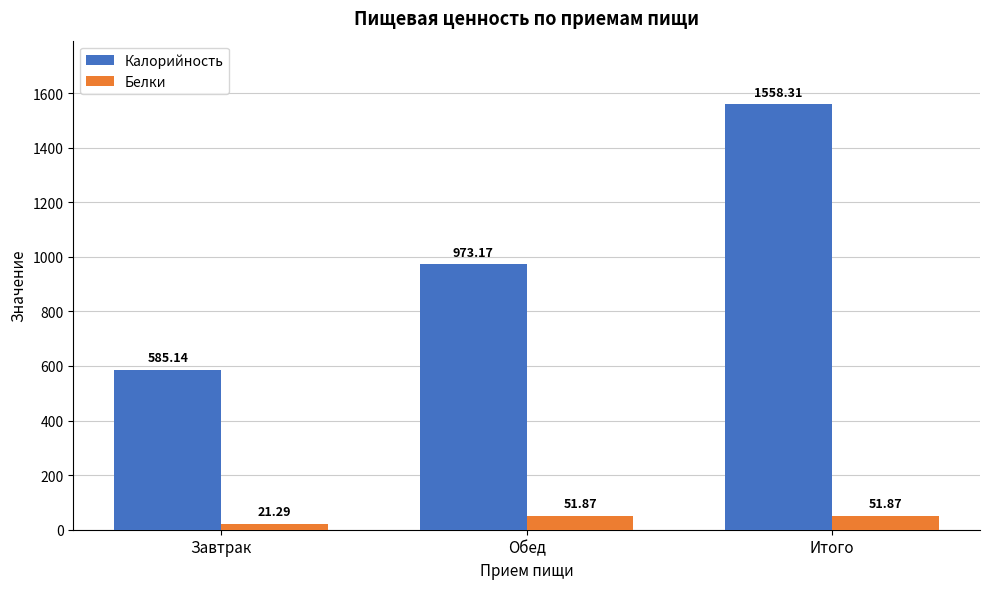

Reading left to right, what are all the values shown in this chart?

Калорийность: 585.1	973.2	1558.3
Белки: 21.3	51.9	51.9